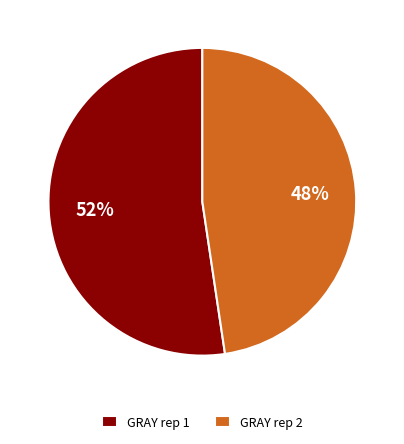

Which slice is the largest?

GRAY rep 1